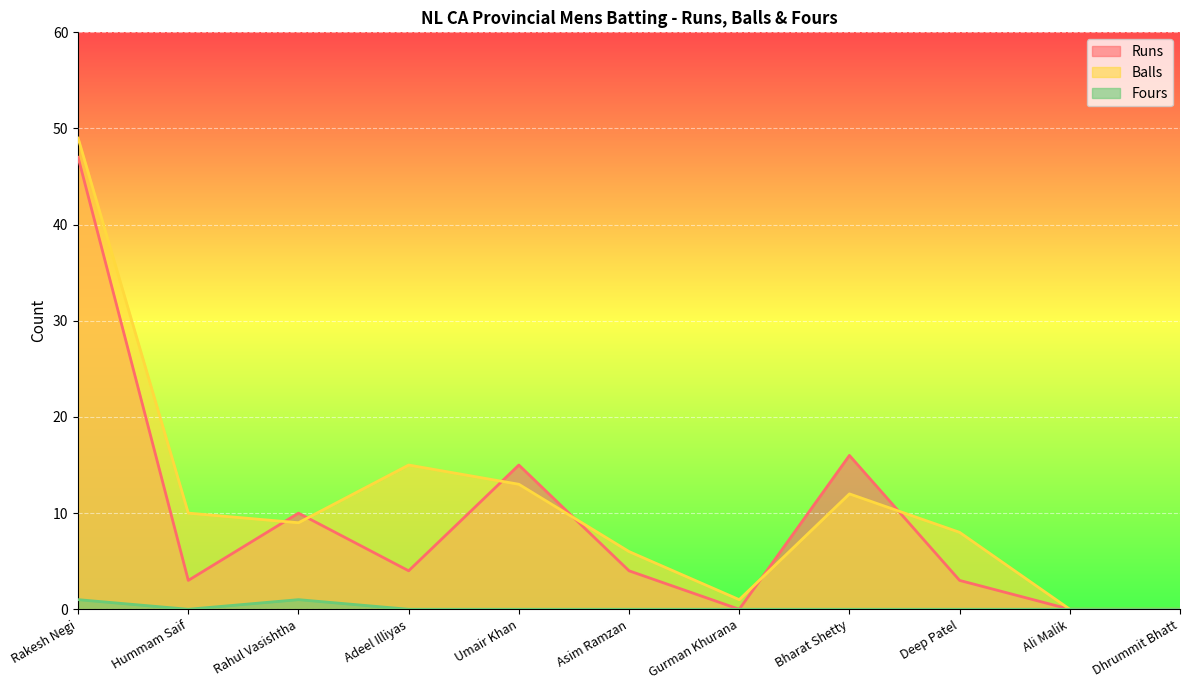

Rank the series by their maximum value, from highest to lowest.

Balls, Runs, Fours